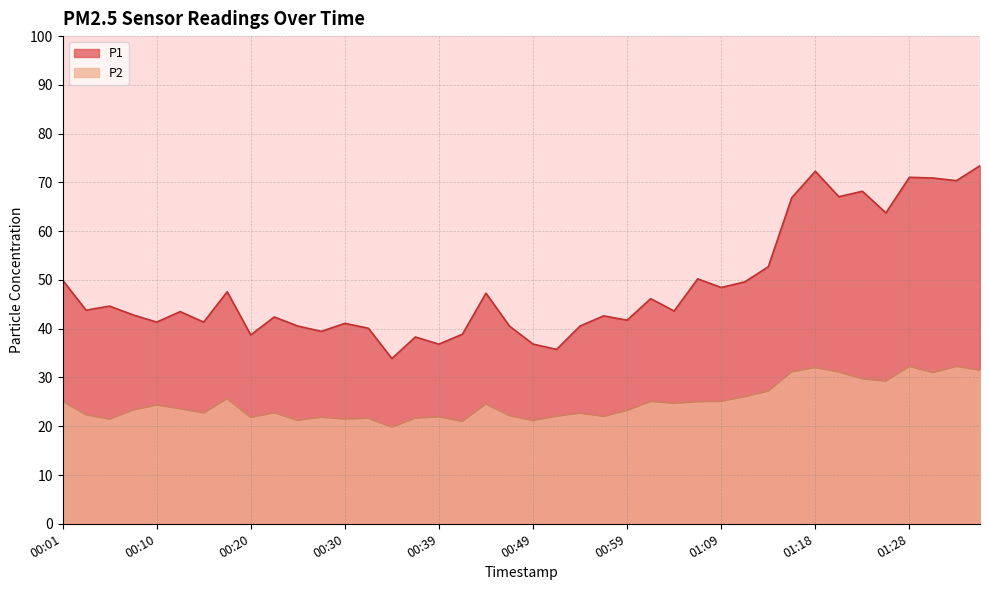

Where does the P2 series first go above 23?

00:01